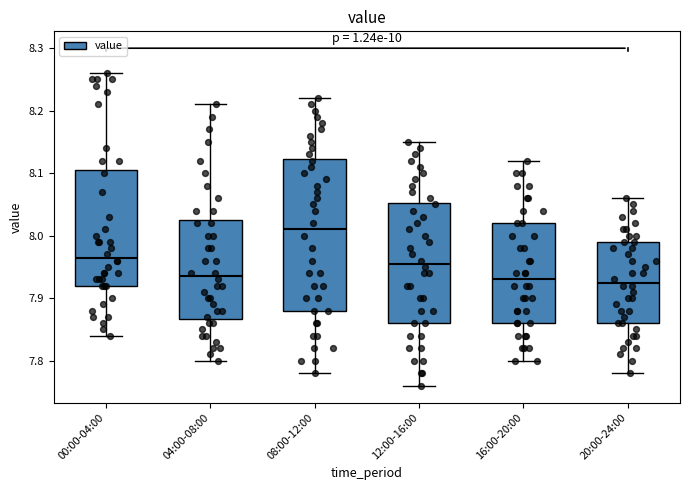

Reading left to right, transcribe this box plot: for each box, give where its median line is, the range the box spans, and where its two whiskers end, as read against the y-axis. The values are not printed on the chart, so give them approximately, as read against the axis.

00:00-04:00: median 7.97, box 7.92 to 8.11, whiskers 7.84 to 8.26
04:00-08:00: median 7.94, box 7.87 to 8.03, whiskers 7.80 to 8.21
08:00-12:00: median 8.01, box 7.88 to 8.12, whiskers 7.78 to 8.22
12:00-16:00: median 7.96, box 7.86 to 8.05, whiskers 7.76 to 8.15
16:00-20:00: median 7.93, box 7.86 to 8.02, whiskers 7.80 to 8.12
20:00-24:00: median 7.93, box 7.86 to 7.99, whiskers 7.78 to 8.06